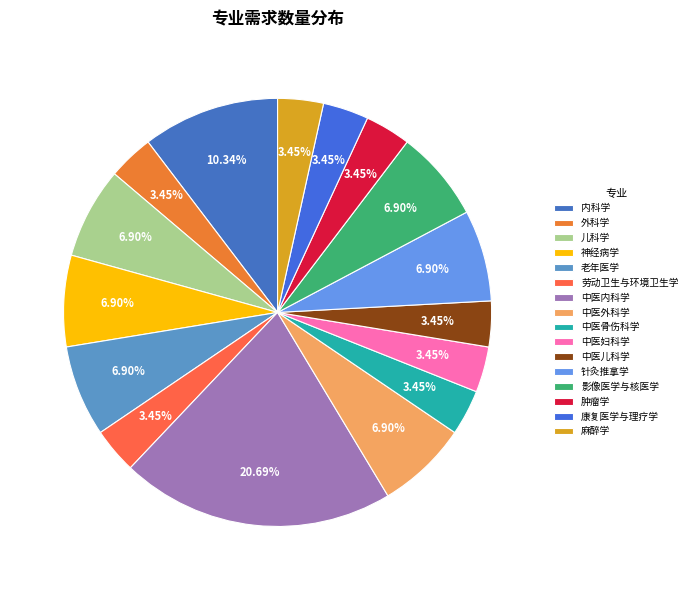

What portion of the pie excludes 外科学?

96.6%